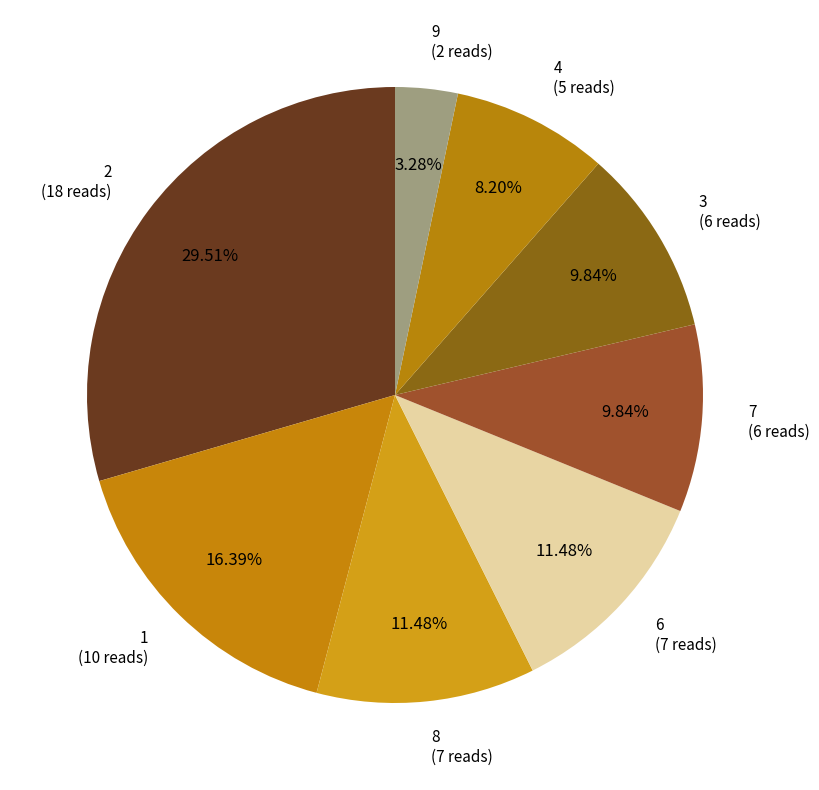

How many slices are in this pie chart?

8